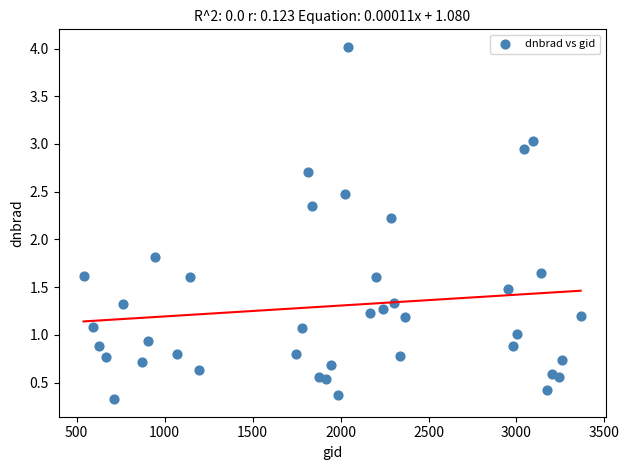

What is the range of Y values (max minus min)?

3.7